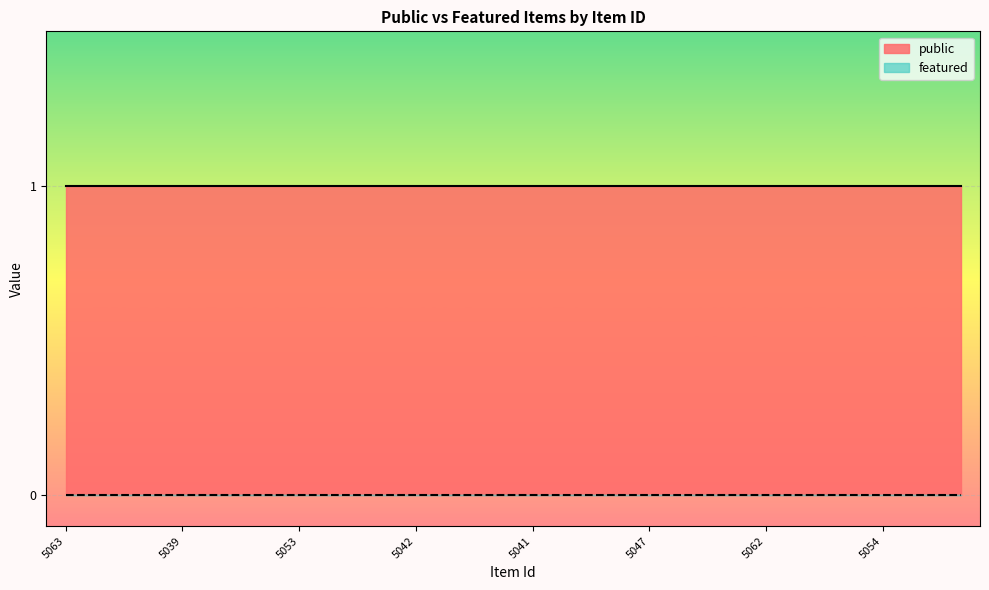

Reading left to right, what are all the values shown in this chart?

public: 5063=1	5077=1	5061=1	5039=1	5040=1	5059=1	5053=1	5052=1	5043=1	5042=1	5044=1	5058=1	5041=1	5060=1	5051=1	5047=1	5050=1	5064=1	5062=1	5070=1	5057=1	5054=1	5046=1	5056=1
featured: 5063=0	5077=0	5061=0	5039=0	5040=0	5059=0	5053=0	5052=0	5043=0	5042=0	5044=0	5058=0	5041=0	5060=0	5051=0	5047=0	5050=0	5064=0	5062=0	5070=0	5057=0	5054=0	5046=0	5056=0